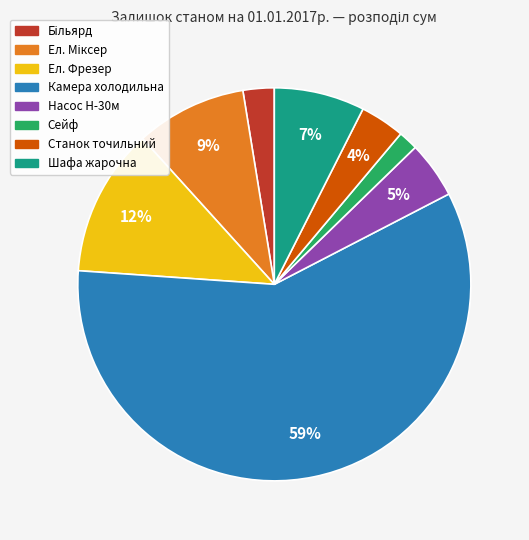

To the nearest percent, what is the average slice percentage?

12%